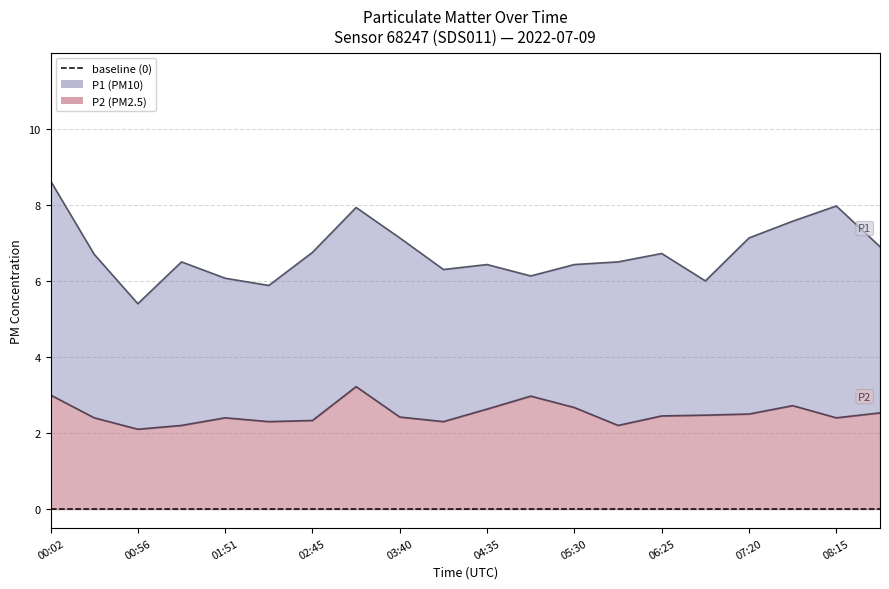

Reading left to right, list all the values displayed in this chart.

P1: 00:02=8.6	00:29=6.7	00:56=5.4	01:23=6.5	01:51=6.1	02:18=5.9	02:45=6.8	03:13=7.9	03:40=7.1	04:08=6.3	04:35=6.4	05:03=6.1	05:30=6.4	05:58=6.5	06:25=6.7	06:53=6.0	07:20=7.1	07:48=7.6	08:15=8.0	08:43=6.9
P2: 00:02=3.0	00:29=2.4	00:56=2.1	01:23=2.2	01:51=2.4	02:18=2.3	02:45=2.3	03:13=3.2	03:40=2.4	04:08=2.3	04:35=2.6	05:03=3.0	05:30=2.7	05:58=2.2	06:25=2.5	06:53=2.5	07:20=2.5	07:48=2.7	08:15=2.4	08:43=2.5